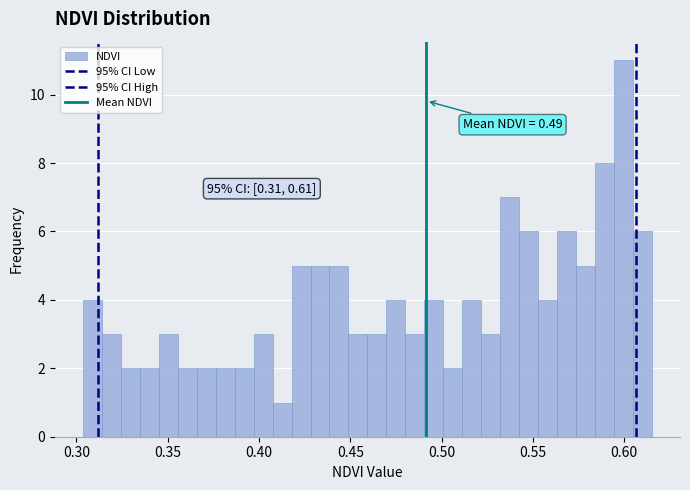

Around what value on the x-axis is the tallest bar? Give the approximate position of its centre, as read against the axis.

0.600